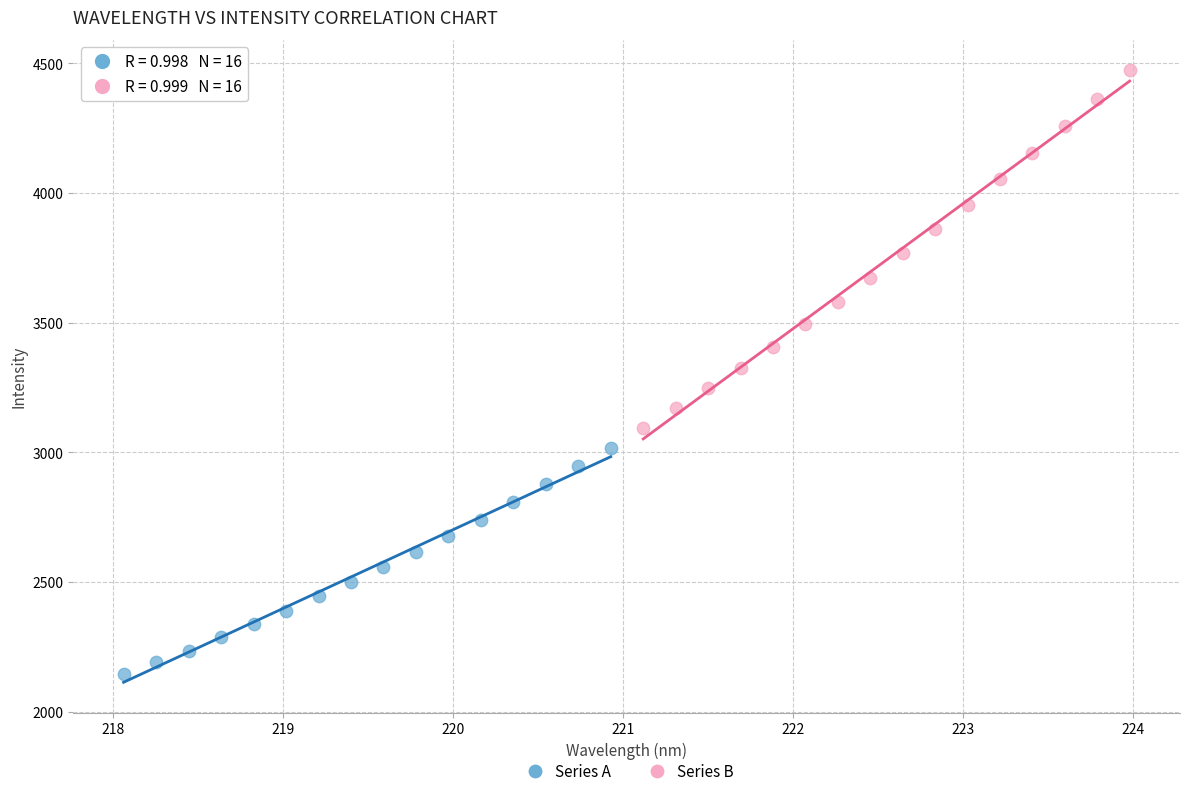

Which series contains the lowest Y value?

Series A